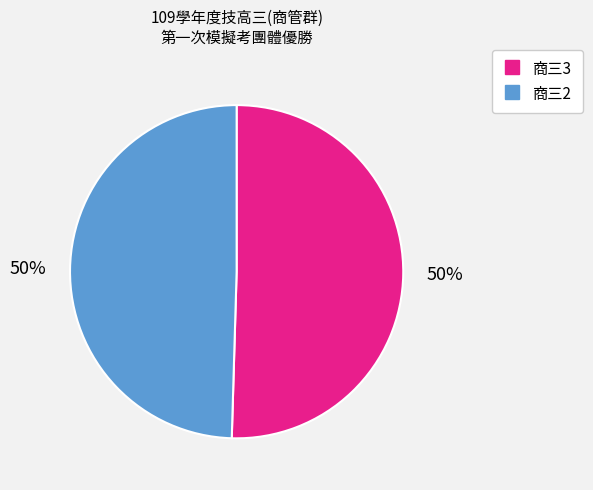

To the nearest percent, what is the average slice percentage?

50%